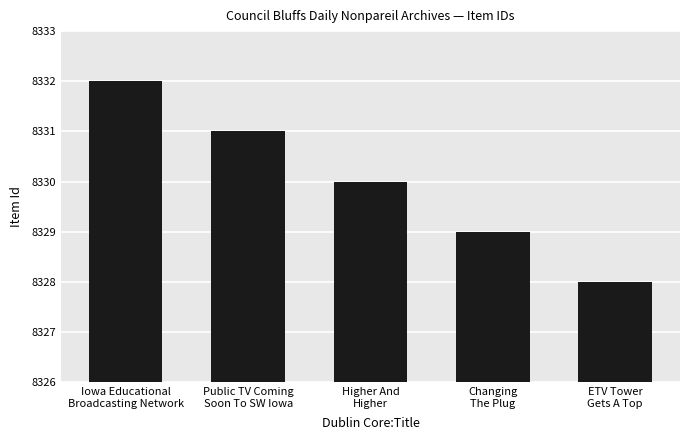

Are the bars horizontal?

No